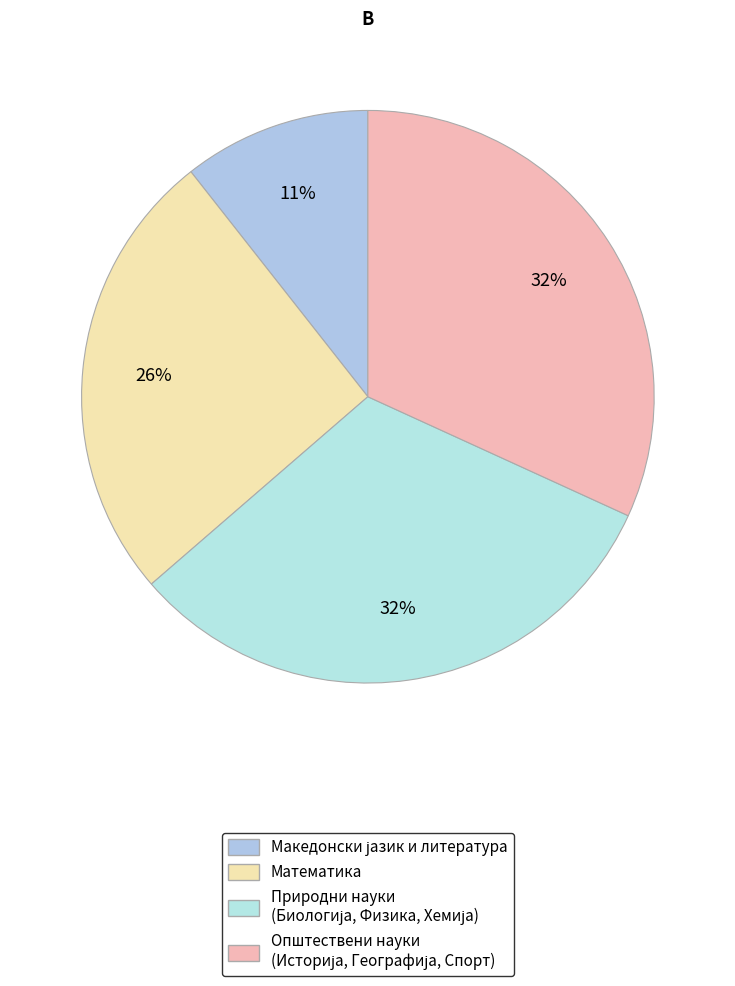

Count the number of slices in the pie.

4